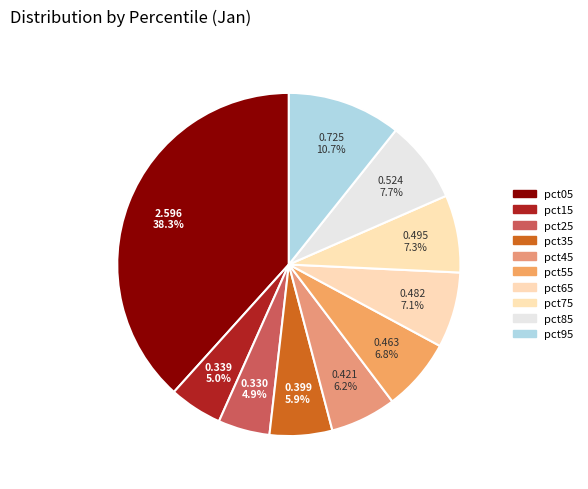

To the nearest percent, what is the average slice percentage?

10%